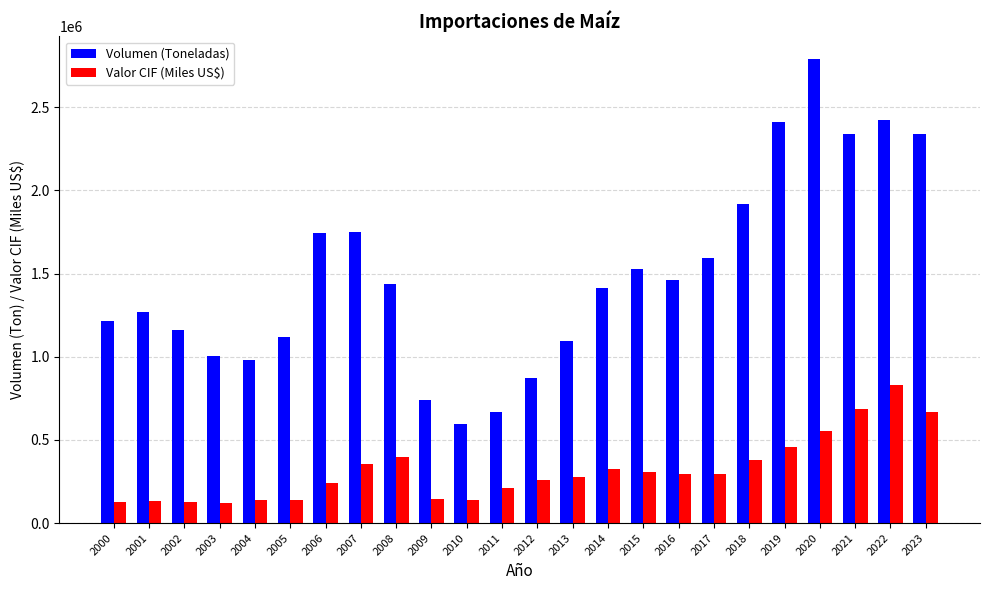

List the series in order of their overall mean, lowest first.

Valor CIF (Miles US$), Volumen (Toneladas)